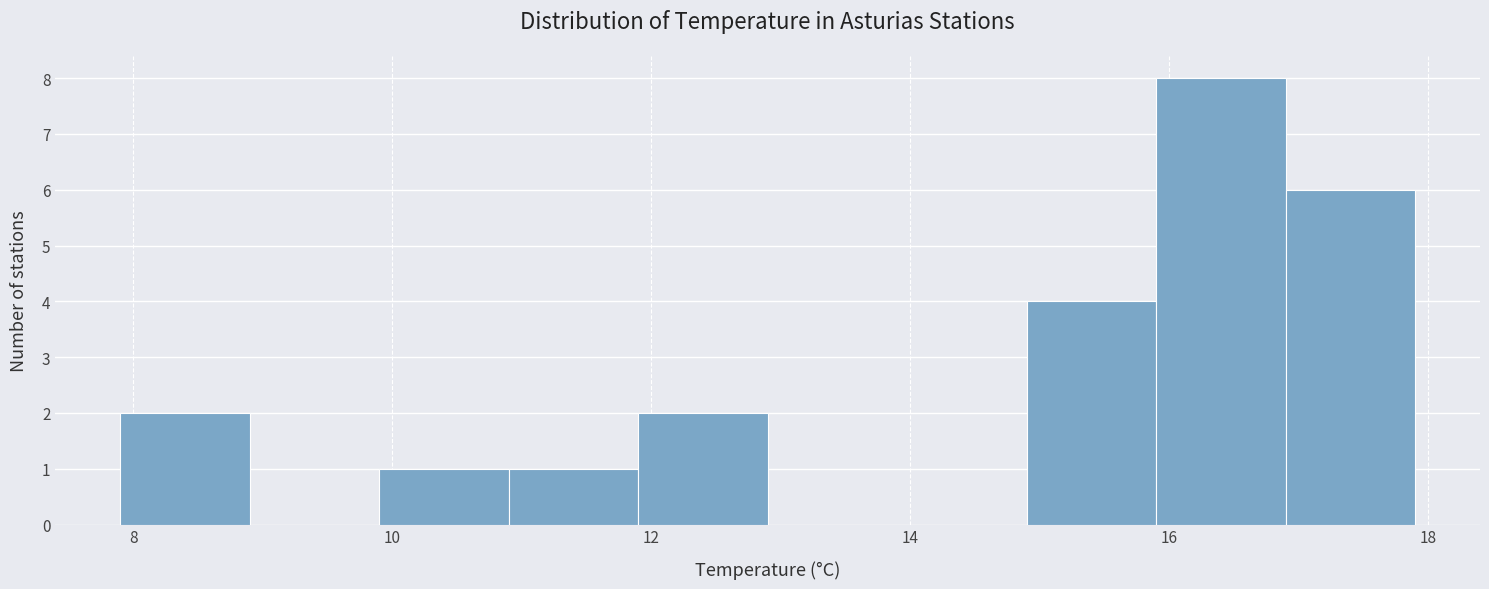

Which range on the x-axis has the tallest bar?

15.9 to 16.9